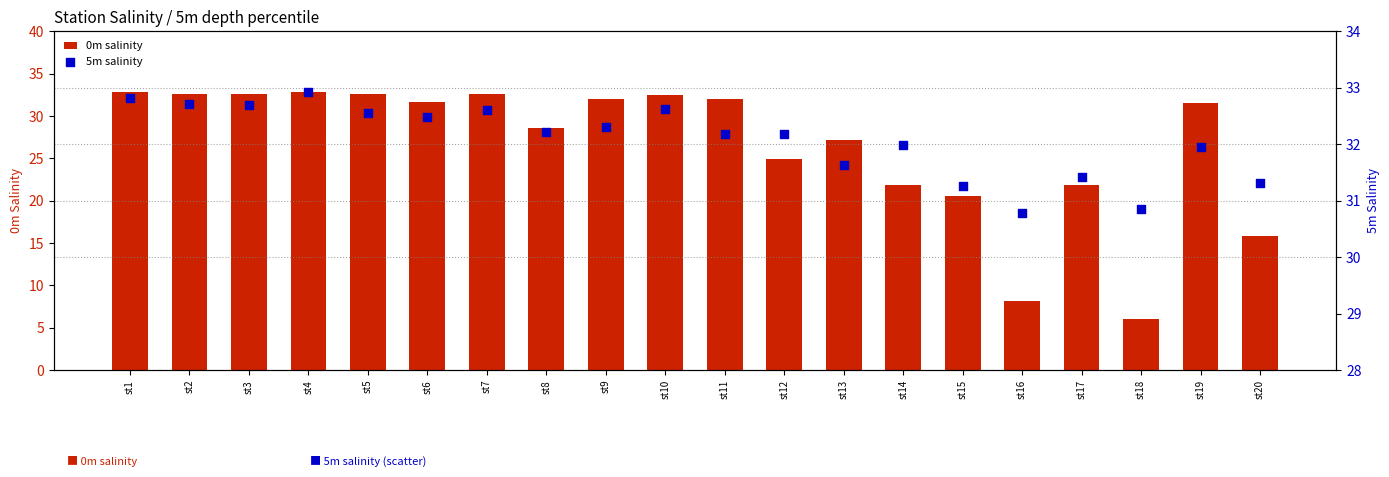

At how many categories does at least one series exceed 32?

12